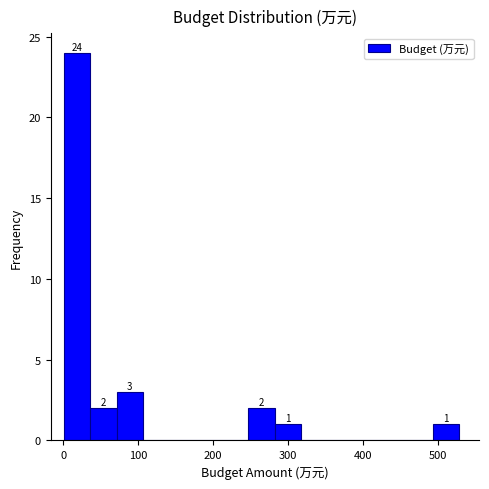

Read against the x-axis, roughly where is the centre of the tallest bar?

20